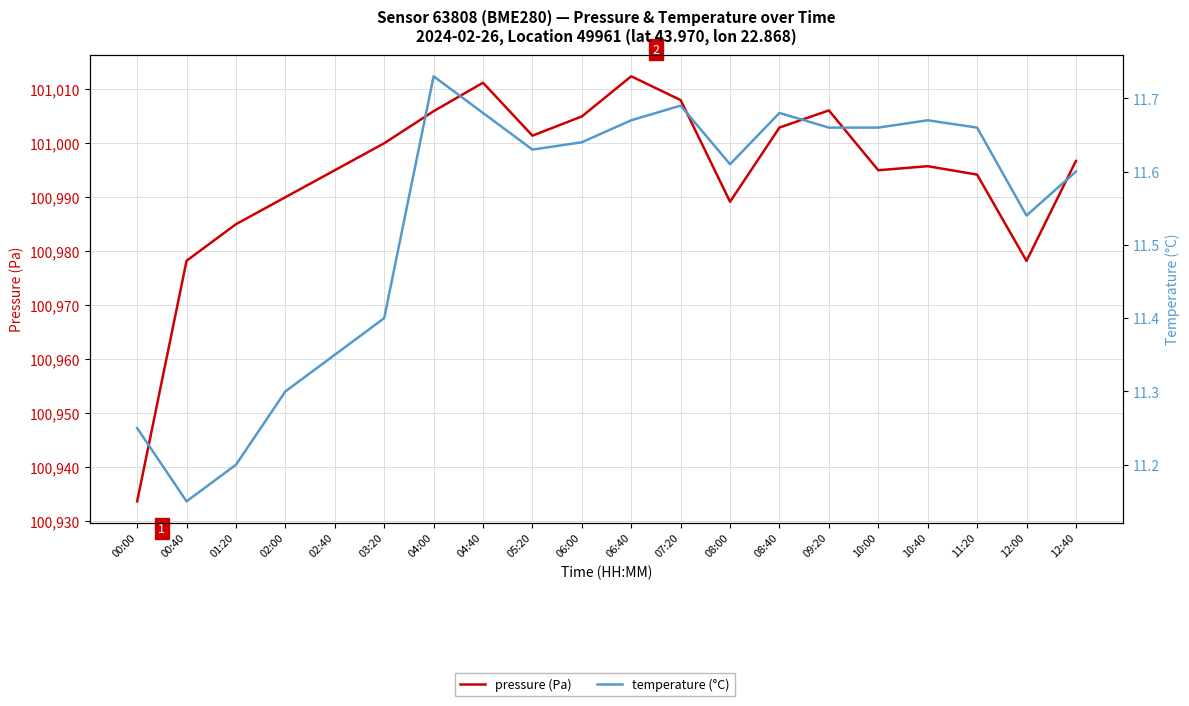

Reading right to left, transcribe all the data shown in this chart.

pressure (Pa): 12:40=100996.7	12:00=100978.2	11:20=100994.2	10:40=100995.8	10:00=100995.0	09:20=101006.1	08:40=101002.9	08:00=100989.2	07:20=101008.0	06:40=101012.4	06:00=101005.0	05:20=101001.4	04:40=101011.2	04:00=101005.9	03:20=101000.0	02:40=100995.0	02:00=100990.0	01:20=100985.0	00:40=100978.2	00:00=100933.6
temperature (°C): 12:40=11.6	12:00=11.5	11:20=11.7	10:40=11.7	10:00=11.7	09:20=11.7	08:40=11.7	08:00=11.6	07:20=11.7	06:40=11.7	06:00=11.6	05:20=11.6	04:40=11.7	04:00=11.7	03:20=11.4	02:40=11.3	02:00=11.3	01:20=11.2	00:40=11.2	00:00=11.2